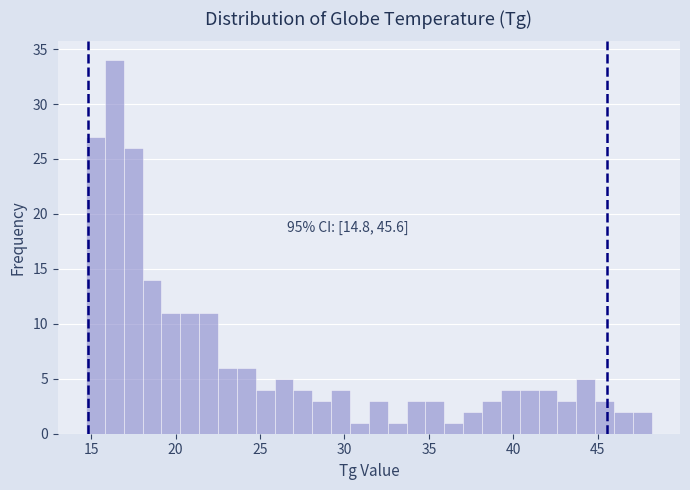

Around what value on the x-axis is the tallest bar? Give the approximate position of its centre, as read against the axis.

16.5